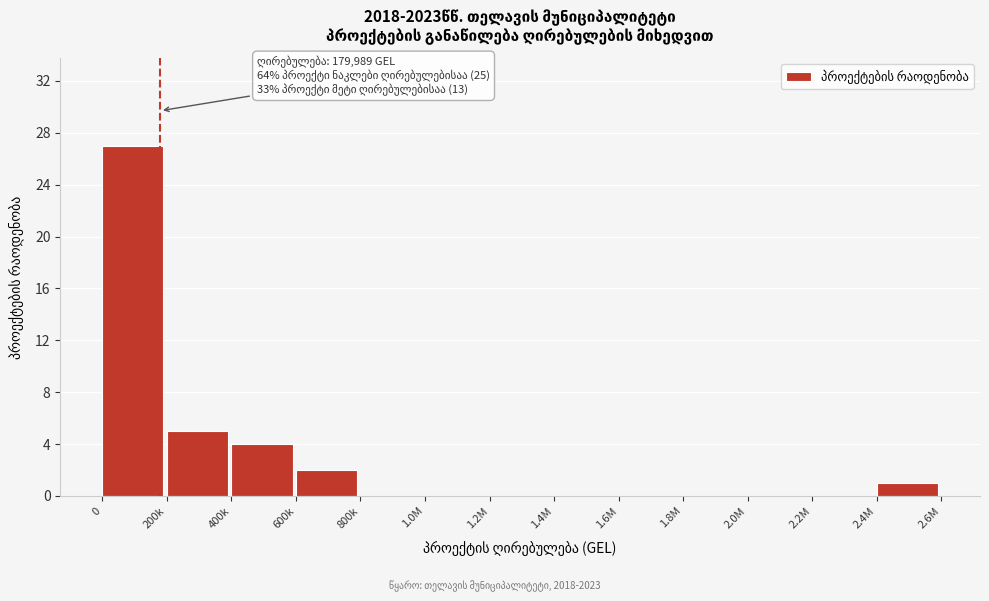

Reading left to right, list all the values displayed in this chart.

0=27	200k=5	400k=4	600k=2	800k=0	1.0M=0	1.2M=0	1.4M=0	1.6M=0	1.8M=0	2.0M=0	2.2M=0	2.4M=1